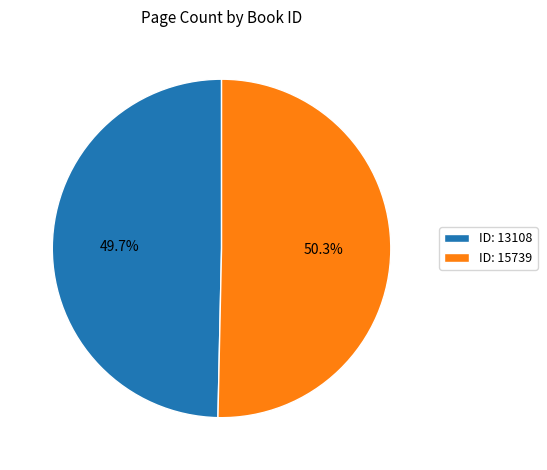

How many segments does this pie chart have?

2